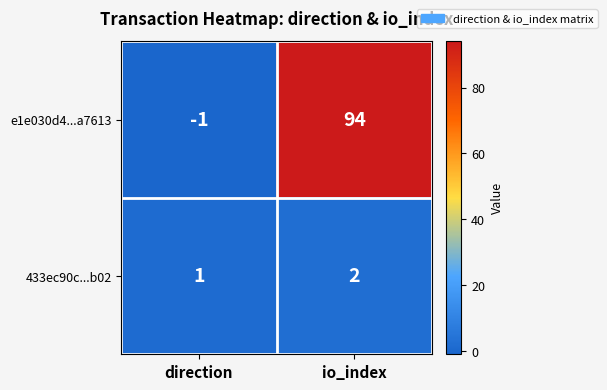

Where is e1e030d4...a7613 nearest to the value 46?

direction